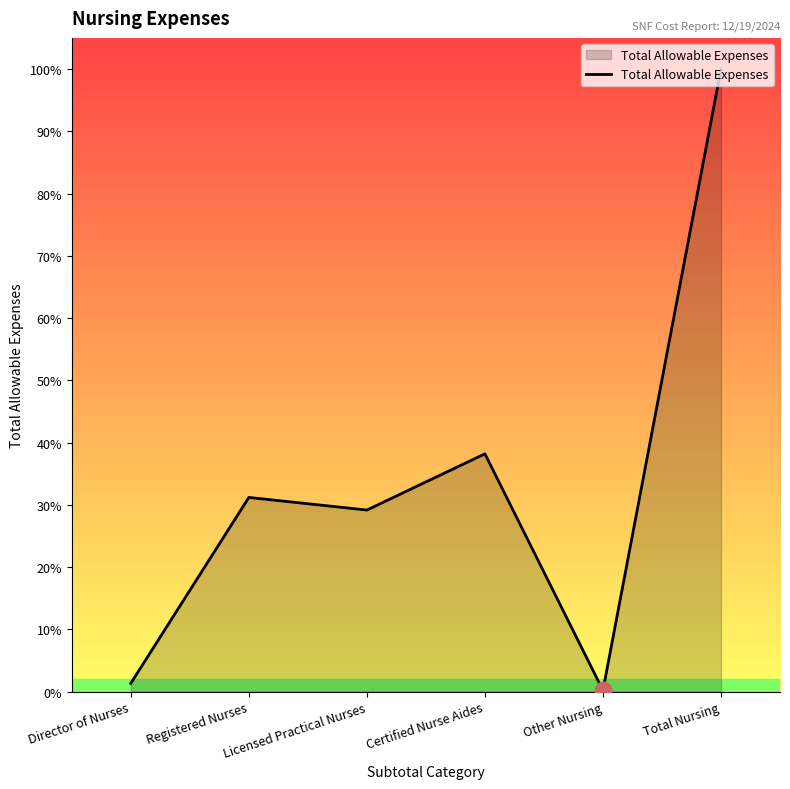

At which category does the data reach its first local peak?

Registered Nurses